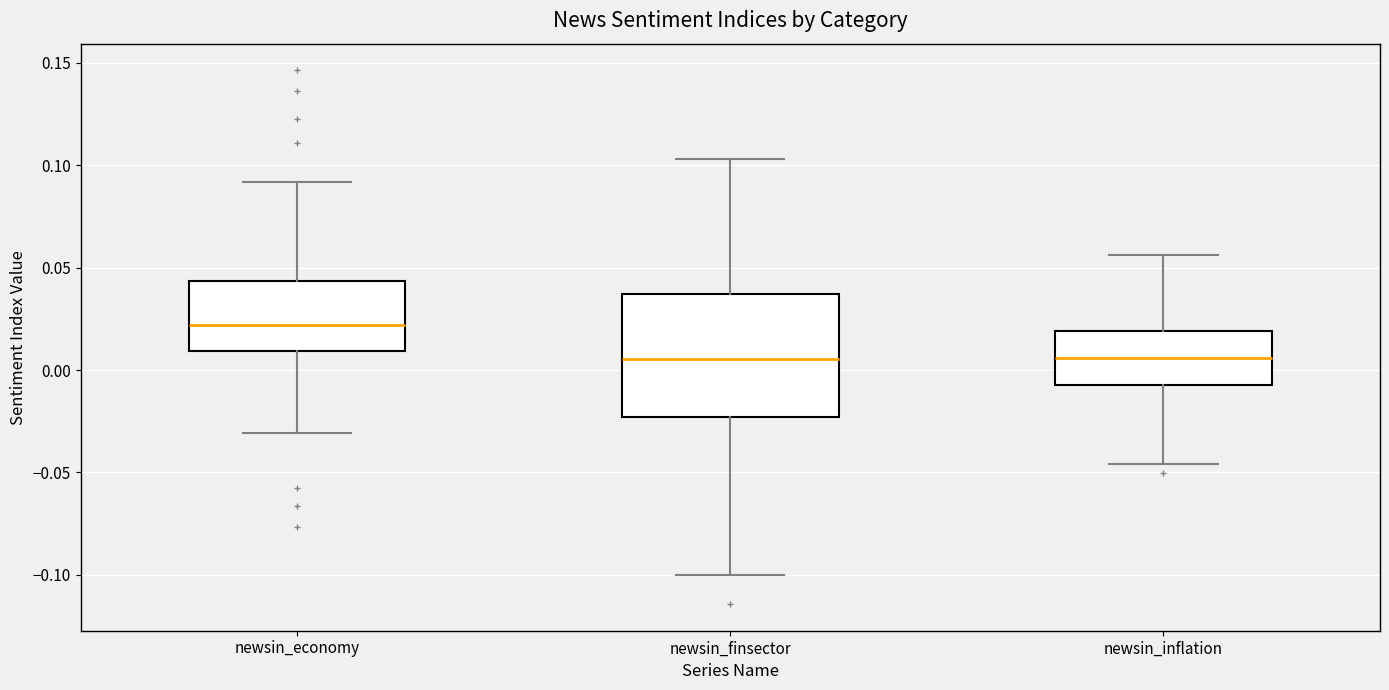

Reading left to right, transcribe this box plot: for each box, give where its median line is, the range the box spans, and where its two whiskers end, as read against the y-axis. The values are not printed on the chart, so give them approximately, as read against the axis.

newsin_economy: median 0.020, box 0.010 to 0.045, whiskers -0.030 to 0.090
newsin_finsector: median 0.005, box -0.025 to 0.035, whiskers -0.100 to 0.105
newsin_inflation: median 0.005, box -0.005 to 0.020, whiskers -0.045 to 0.055